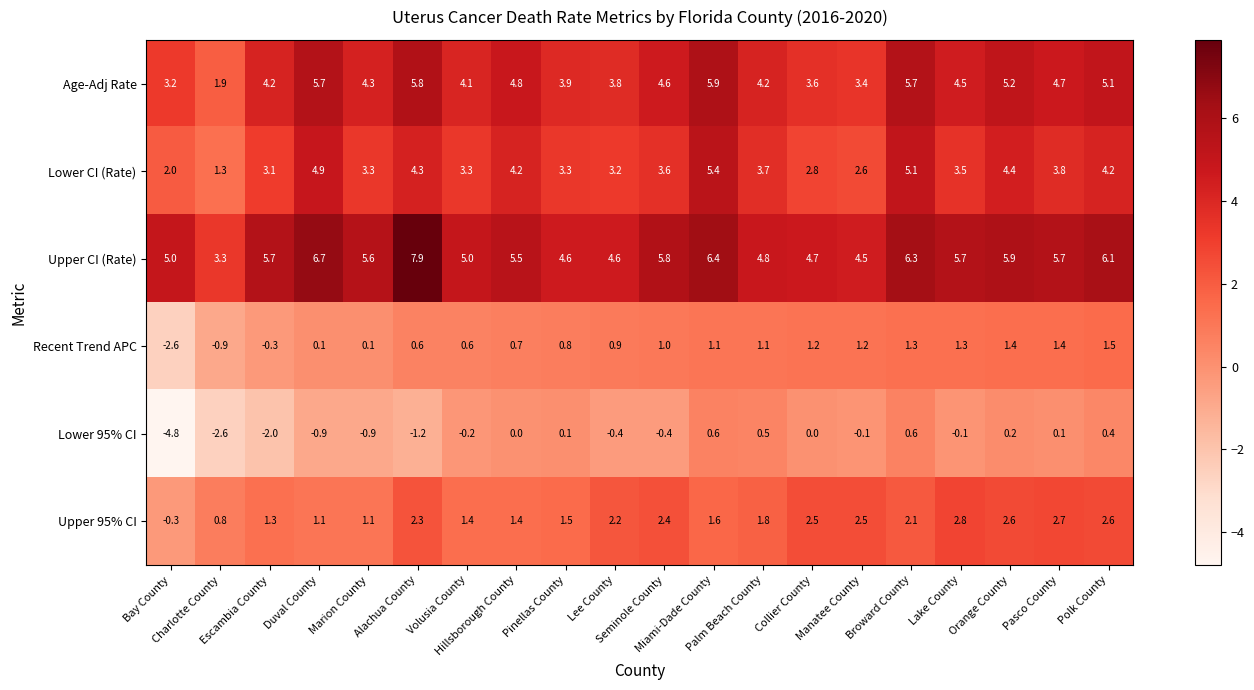

What is the difference between the maximum and minimum values in the Upper 95% CI series?

3.1